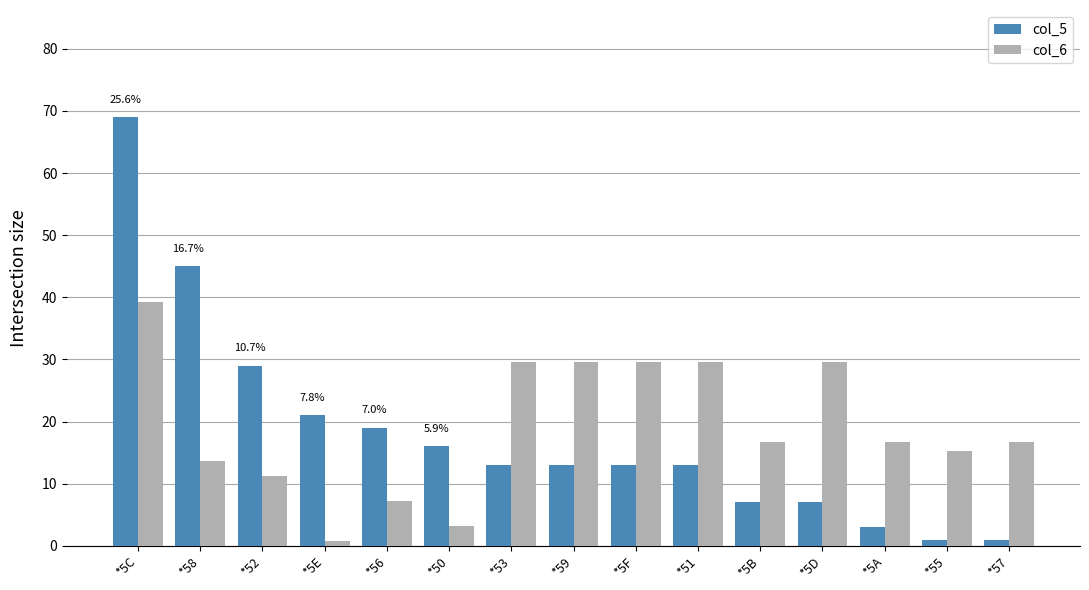

Reading right to left, list all the values displayed in this chart.

col_5: 1.0	1.0	3.0	7.0	7.0	13.0	13.0	13.0	13.0	16.0	19.0	21.0	29.0	45.0	69.0
col_6: 16.8	15.2	16.8	29.6	16.8	29.6	29.6	29.6	29.6	3.2	7.2	0.8	11.2	13.6	39.2